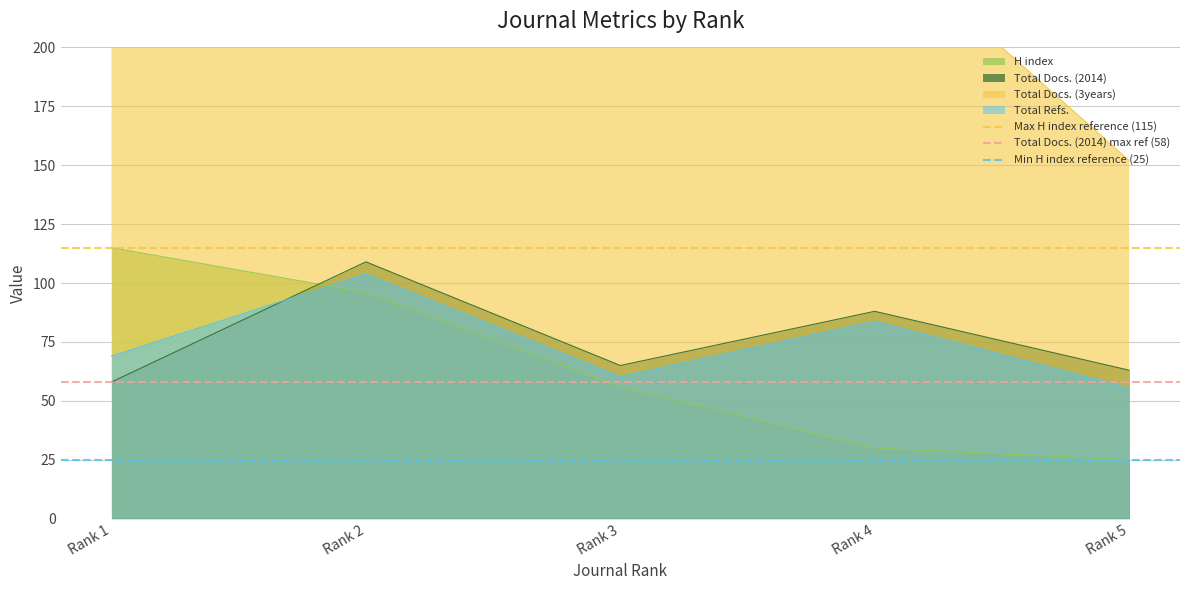

What is the value of the Min H index reference (25) point at the 2nd from the left?

25